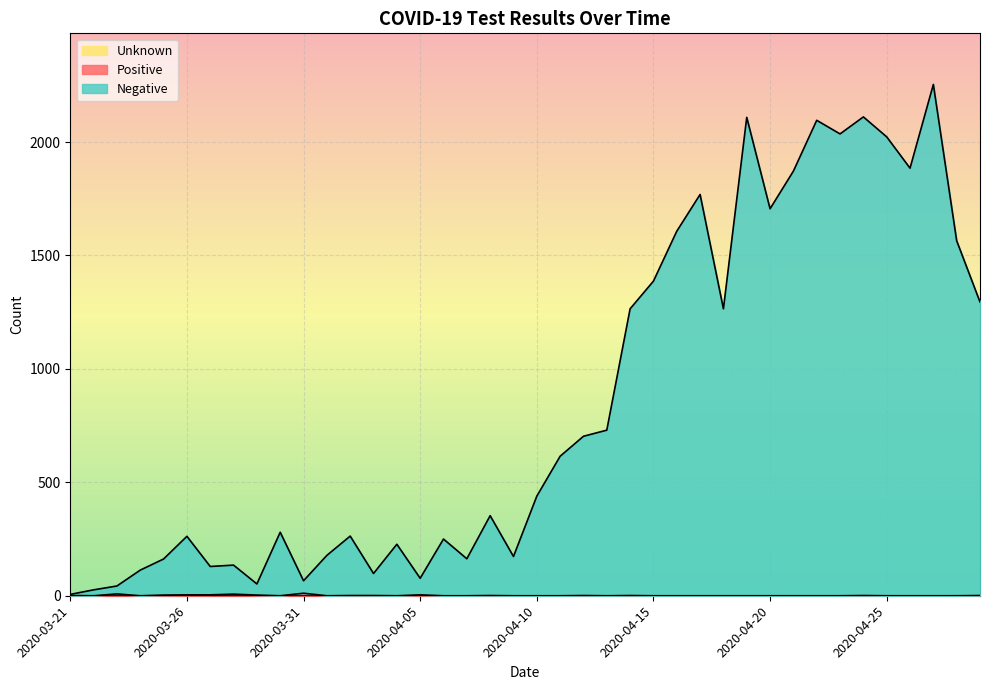

What is the greatest value displayed?

2254